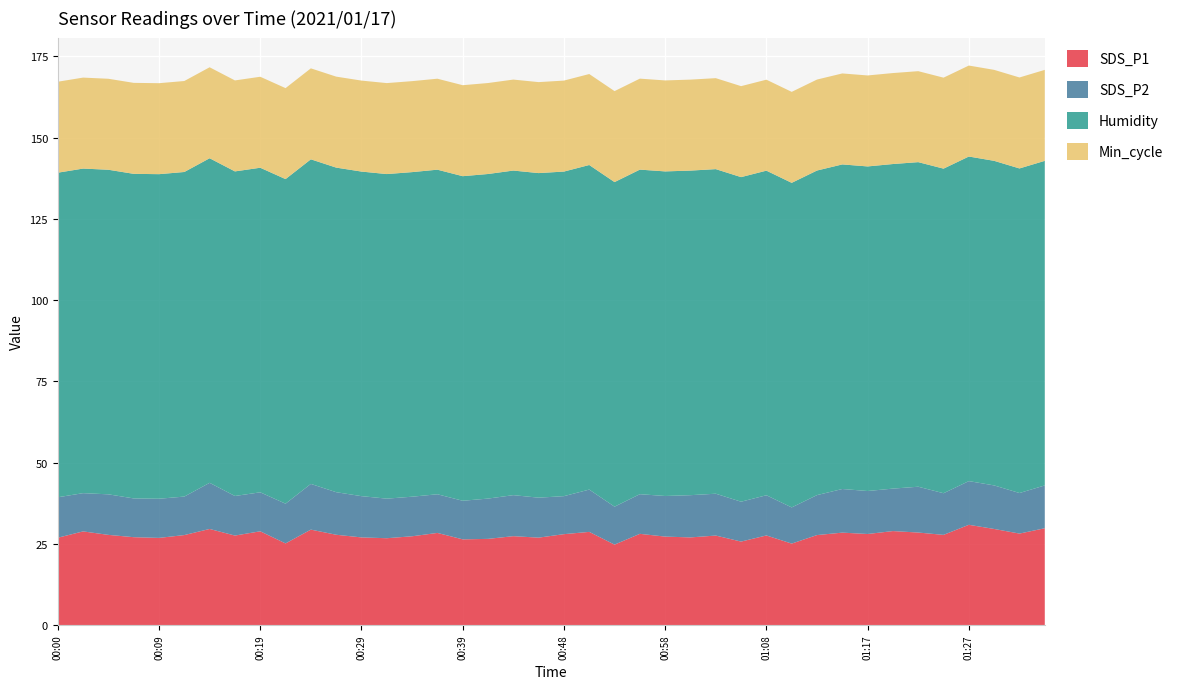

Reading left to right, what are all the values shown in this chart?

SDS_P1: 00:00=26.9	00:02=28.8	00:04=27.7	00:07=27.0	00:09=26.8	00:12=27.7	00:14=29.6	00:17=27.5	00:19=28.8	00:21=25.1	00:24=29.4	00:26=27.8	00:29=26.9	00:31=26.7	00:34=27.3	00:36=28.3	00:39=26.4	00:41=26.5	00:43=27.3	00:46=26.9	00:48=27.9	00:51=28.6	00:53=24.7	00:56=28.1	00:58=27.2	01:00=26.9	01:03=27.5	01:05=25.7	01:08=27.6	01:10=25.1	01:13=27.7	01:15=28.4	01:17=28.0	01:20=28.9	01:22=28.4	01:25=27.7	01:27=30.8	01:30=29.6	01:32=28.1	01:34=29.8
SDS_P2: 00:00=12.4	00:02=11.8	00:04=12.5	00:07=11.9	00:09=12.1	00:12=11.8	00:14=14.2	00:17=12.2	00:19=12.0	00:21=12.2	00:24=14.1	00:26=13.1	00:29=12.7	00:31=12.2	00:34=12.2	00:36=11.9	00:39=11.9	00:41=12.4	00:43=12.6	00:46=12.3	00:48=11.7	00:51=13.0	00:53=11.7	00:56=12.2	00:58=12.5	01:00=13.0	01:03=12.9	01:05=12.3	01:08=12.4	01:10=11.1	01:13=12.3	01:15=13.4	01:17=13.2	01:20=13.1	01:22=14.1	01:25=12.8	01:27=13.4	01:30=13.4	01:32=12.5	01:34=13.2
Humidity: 00:00=99.9	00:02=99.9	00:04=99.9	00:07=99.9	00:09=99.9	00:12=99.9	00:14=99.9	00:17=99.9	00:19=99.9	00:21=99.9	00:24=99.9	00:26=99.9	00:29=99.9	00:31=99.9	00:34=99.9	00:36=99.9	00:39=99.9	00:41=99.9	00:43=99.9	00:46=99.9	00:48=99.9	00:51=99.9	00:53=99.9	00:56=99.9	00:58=99.9	01:00=99.9	01:03=99.9	01:05=99.9	01:08=99.9	01:10=99.9	01:13=99.9	01:15=99.9	01:17=99.9	01:20=99.9	01:22=99.9	01:25=99.9	01:27=99.9	01:30=99.9	01:32=99.9	01:34=99.9
Min_cycle: 00:00=28.0	00:02=28.0	00:04=28.0	00:07=28.0	00:09=28.0	00:12=28.0	00:14=28.0	00:17=28.0	00:19=28.0	00:21=28.0	00:24=28.0	00:26=28.0	00:29=28.0	00:31=28.0	00:34=28.0	00:36=28.0	00:39=28.0	00:41=28.0	00:43=28.0	00:46=28.0	00:48=28.0	00:51=28.0	00:53=28.0	00:56=28.0	00:58=28.0	01:00=28.0	01:03=28.0	01:05=28.0	01:08=28.0	01:10=28.0	01:13=28.0	01:15=28.0	01:17=28.0	01:20=28.0	01:22=28.0	01:25=28.0	01:27=28.0	01:30=28.0	01:32=28.0	01:34=28.0